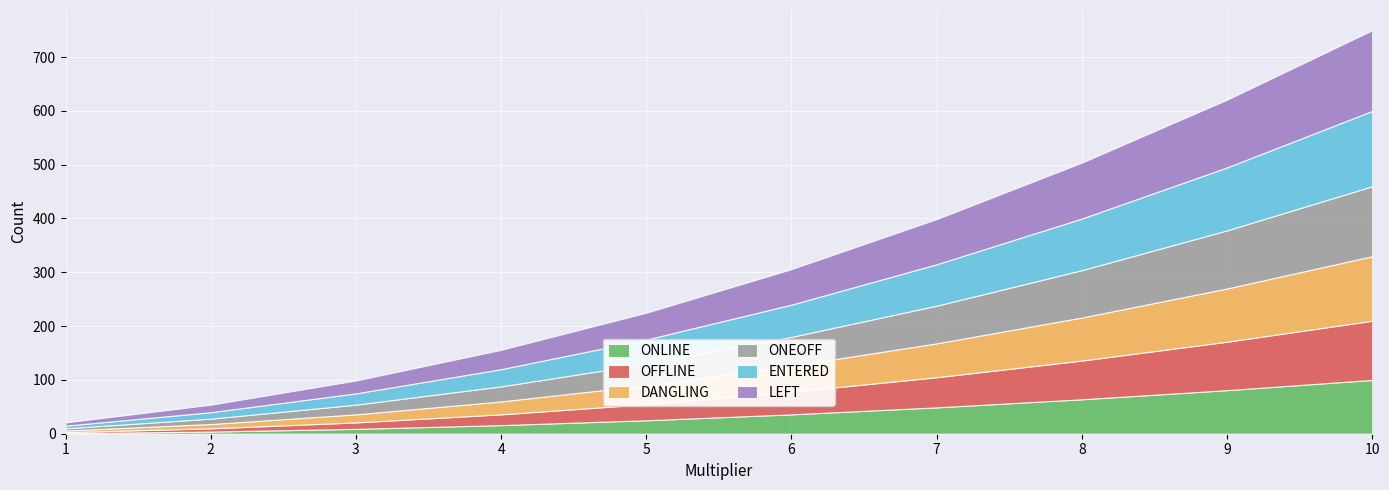

Reading left to right, list all the values displayed in this chart.

ONLINE: 1=1	2=4	3=9	4=16	5=25	6=36	7=49	8=64	9=81	10=100
OFFLINE: 1=2	2=6	3=12	4=20	5=30	6=42	7=56	8=72	9=90	10=110
DANGLING: 1=3	2=8	3=15	4=24	5=35	6=48	7=63	8=80	9=99	10=120
ONEOFF: 1=4	2=10	3=18	4=28	5=40	6=54	7=70	8=88	9=108	10=130
ENTERED: 1=5	2=12	3=21	4=32	5=45	6=60	7=77	8=96	9=117	10=140
LEFT: 1=6	2=14	3=24	4=36	5=50	6=66	7=84	8=104	9=126	10=150